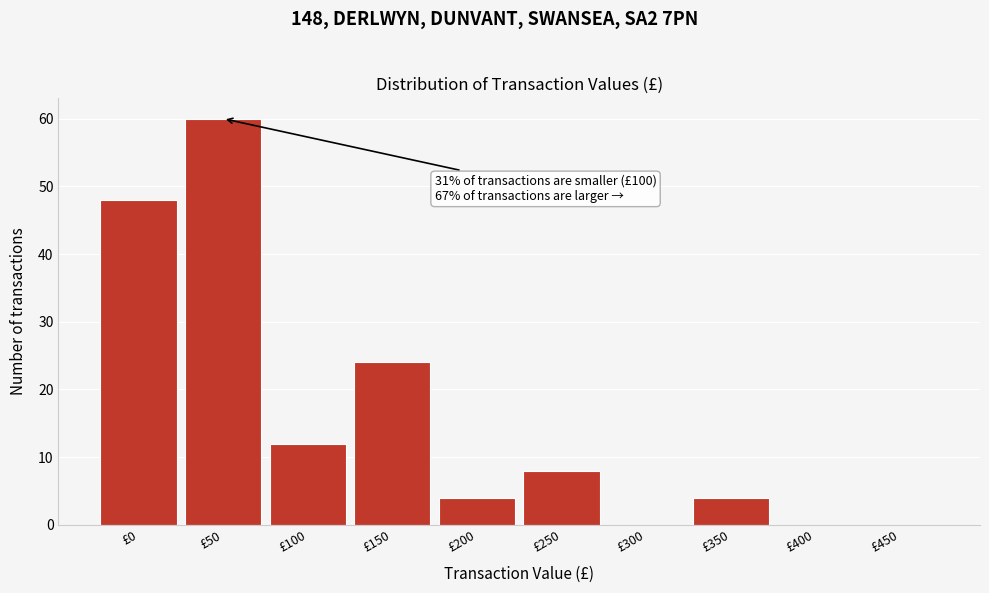

Reading left to right, transcribe all the data shown in this chart.

£0=48	£50=60	£100=12	£150=24	£200=4	£250=8	£300=0	£350=4	£400=0	£450=0